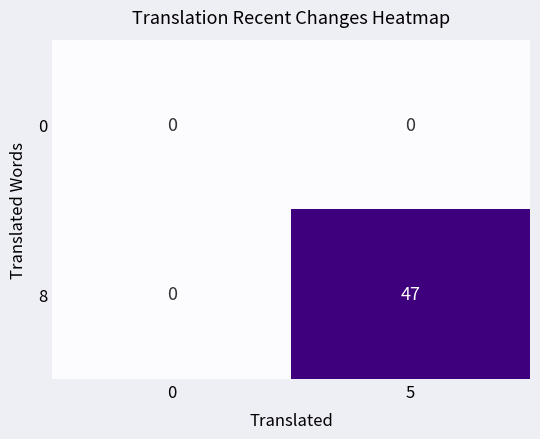

What is the total value across all series at 5?

47